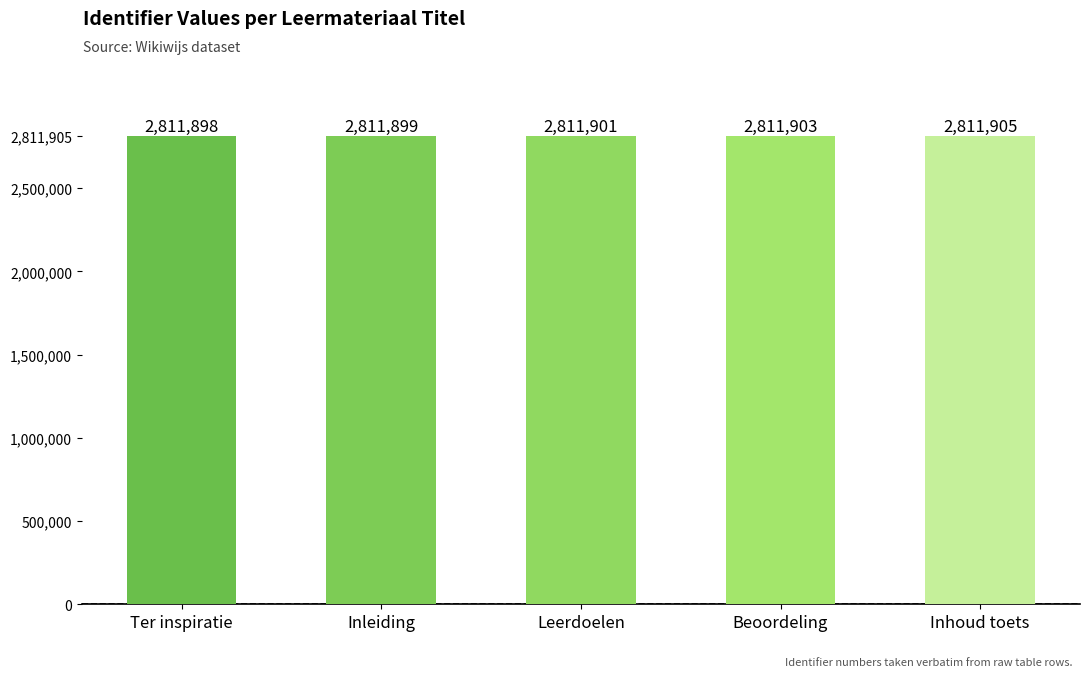

What is the value of the 5th bar from the left?

2811905